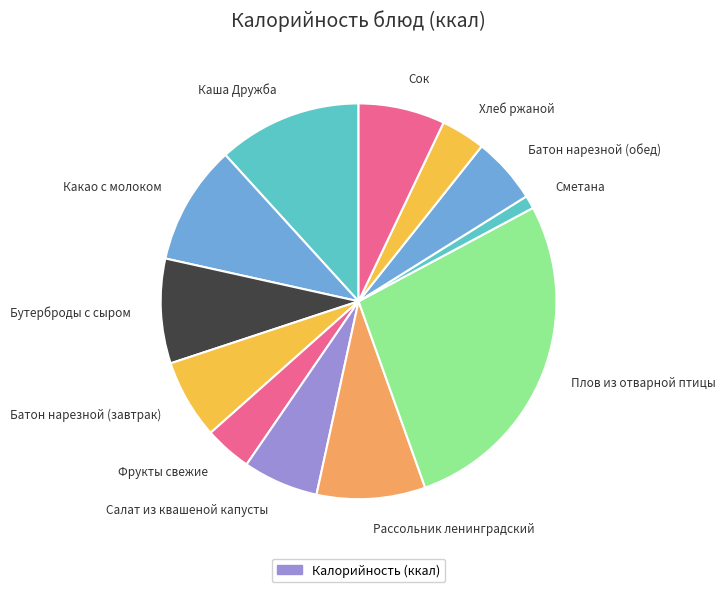

Which has a higher value, Сметана or Какао с молоком?

Какао с молоком